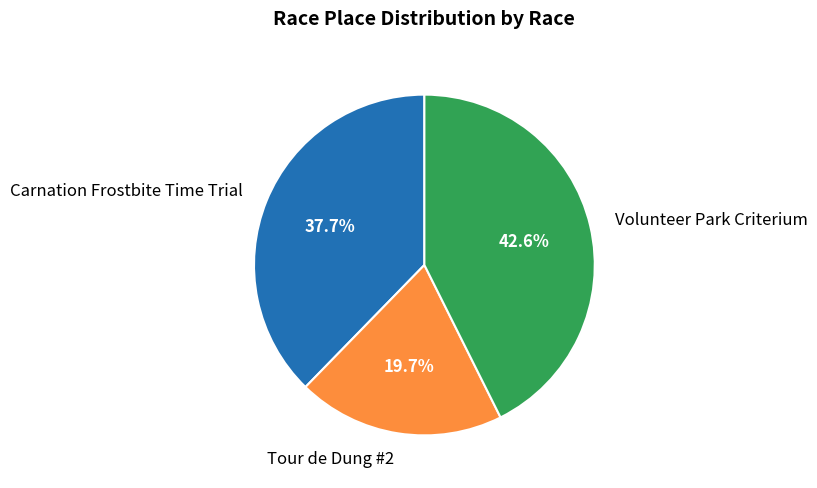

What percentage is NOT represented by Tour de Dung #2?

80.3%